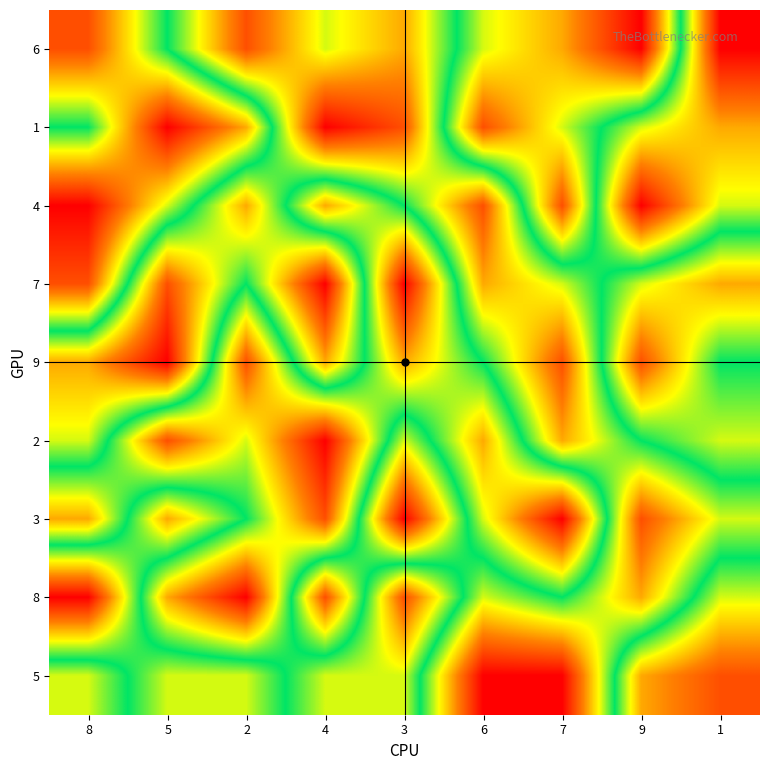

Reading left to right, transcribe all the data shown in this chart.

6: 8=8	5=5	2=2	4=4	3=3	6=6	7=7	9=9	1=1
1: 8=5	5=9	2=7	4=1	3=2	6=8	7=6	9=4	1=3
4: 8=9	5=6	2=3	4=7	3=5	6=2	7=8	9=1	1=4
7: 8=8	5=2	2=5	4=1	3=9	6=3	7=4	9=6	1=7
9: 8=3	5=1	2=8	4=3	3=7	6=5	7=2	9=8	1=5
2: 8=4	5=8	2=6	4=9	3=4	6=7	7=3	9=5	1=6
3: 8=7	5=3	2=5	4=8	3=1	6=6	7=9	9=2	1=4
8: 8=1	5=7	2=9	4=2	3=8	6=4	7=5	9=3	1=6
5: 8=6	5=4	2=4	4=6	3=6	6=1	7=1	9=7	1=8